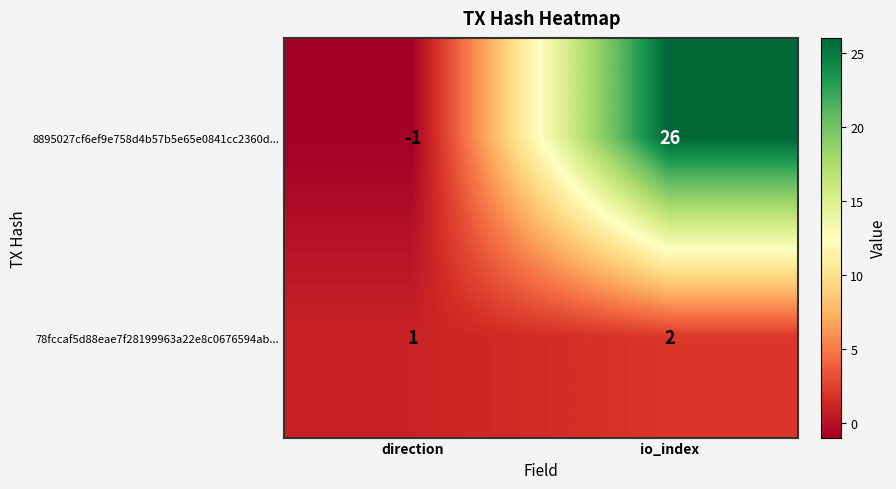

Which series has the largest range (max minus min)?

8895027cf6ef9e758d4b57b5e65e0841cc2360d...